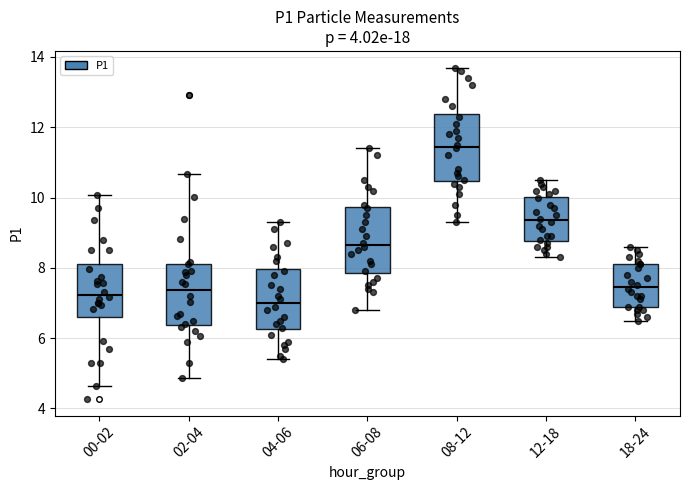

Where does the lower whisker of the box for 06-08 end on the y-axis? The values are not printed on the chart, so give them approximately, as read against the axis.

6.8